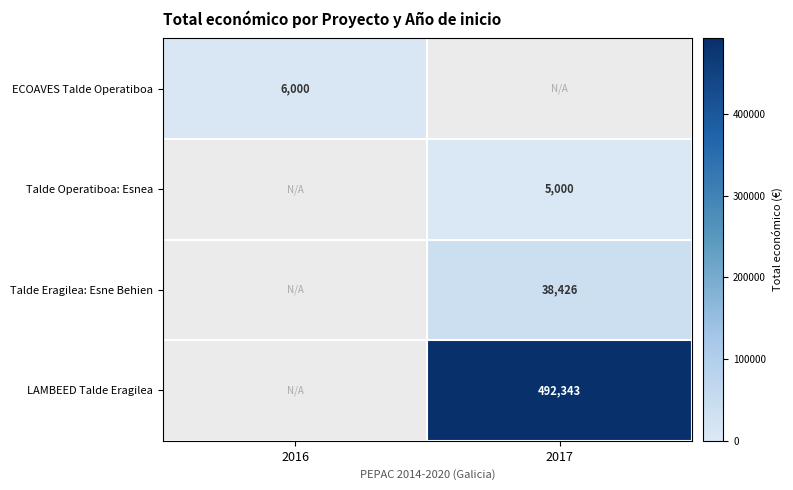

Is the value of ECOAVES Talde Operatiboa at 2016 greater than the value of Talde Eragilea: Esne Behien at 2017?

No